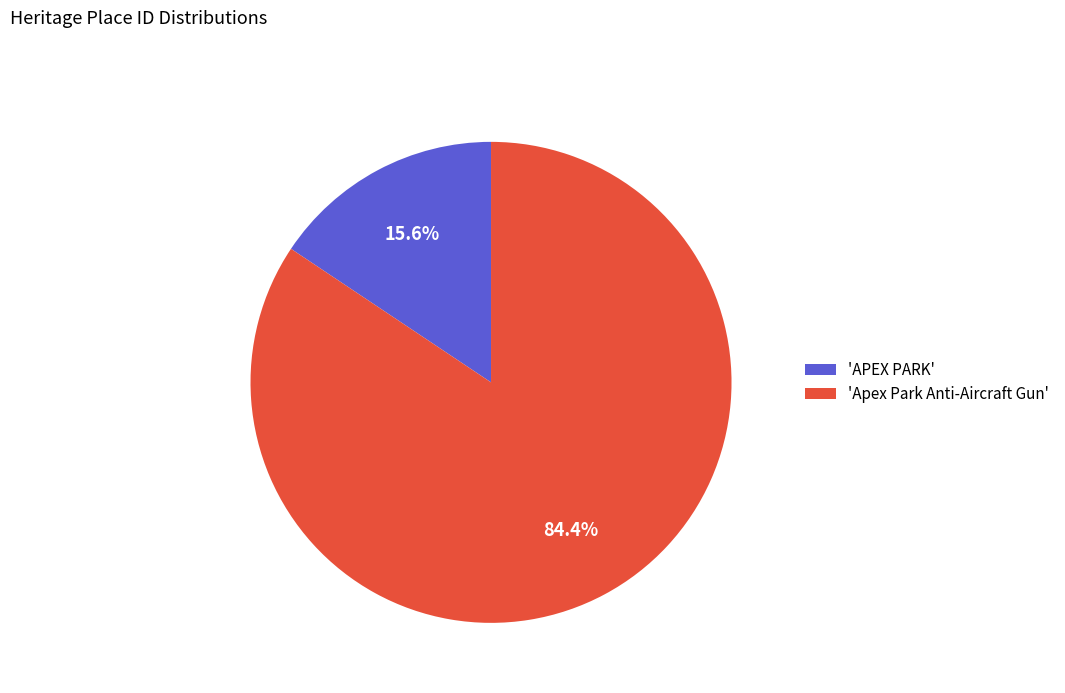

What is the ratio of the value at 'Apex Park Anti-Aircraft Gun' to the value at 'APEX PARK'?

5.4